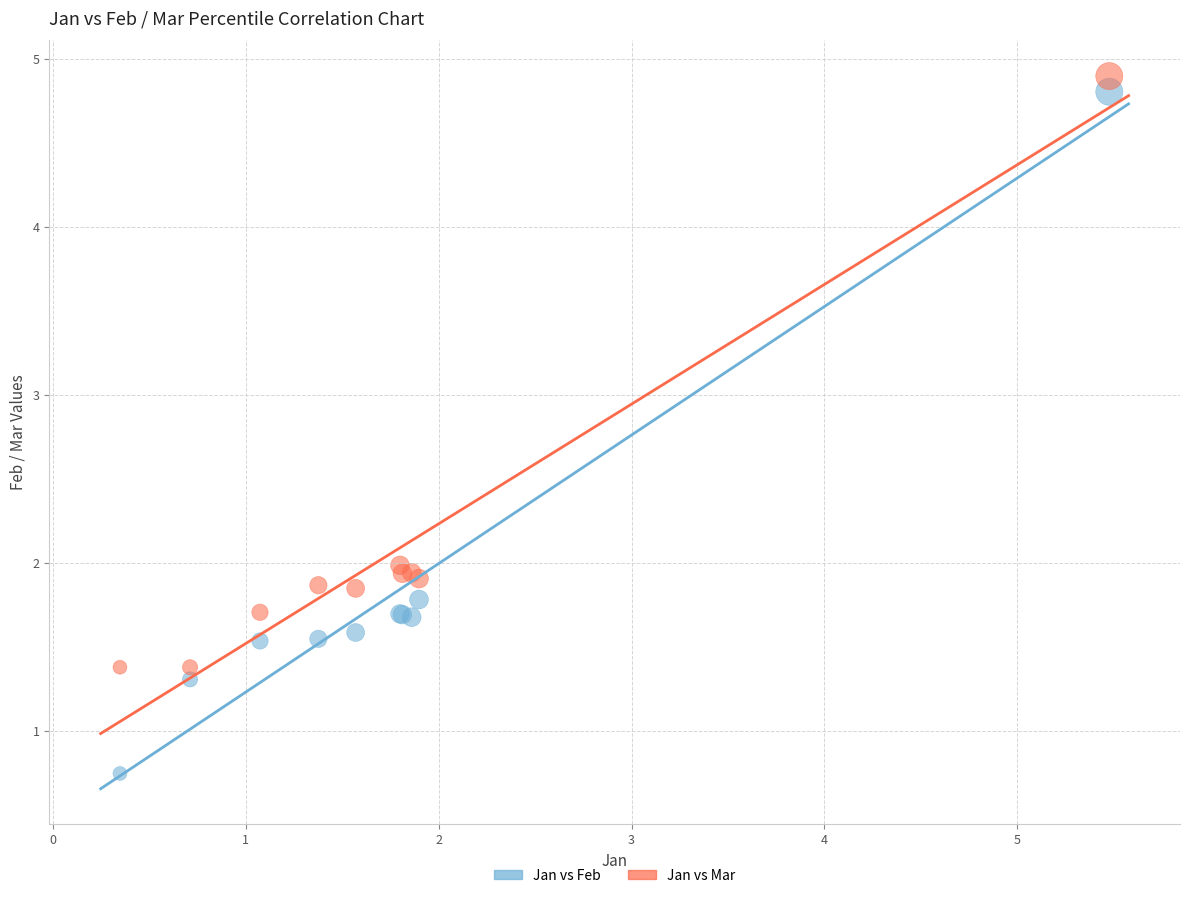

What is the X range (max minus min) for the scatter plot?

5.1